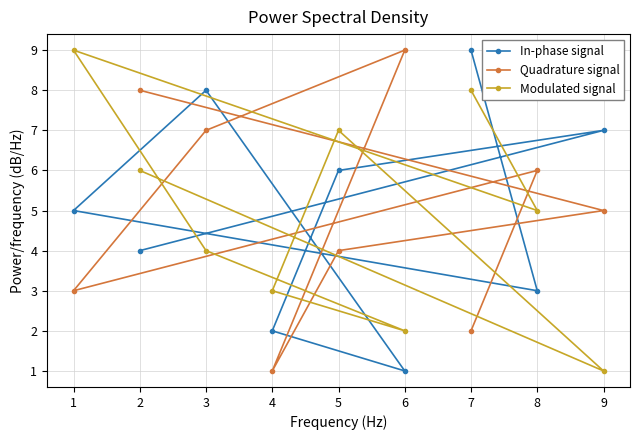

Count the number of data series in this chart.

3